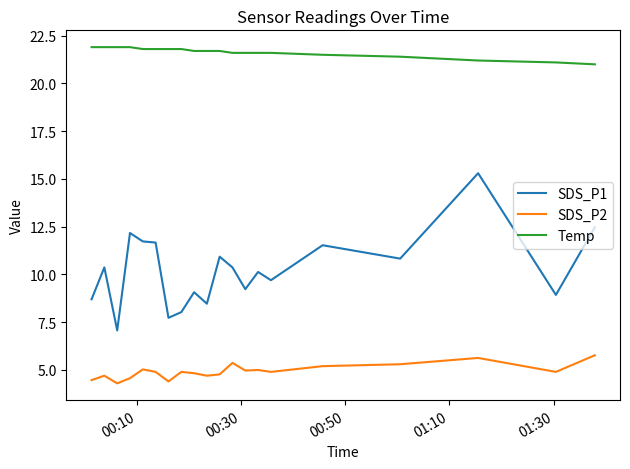

Which series has the largest total across all categories?

Temp